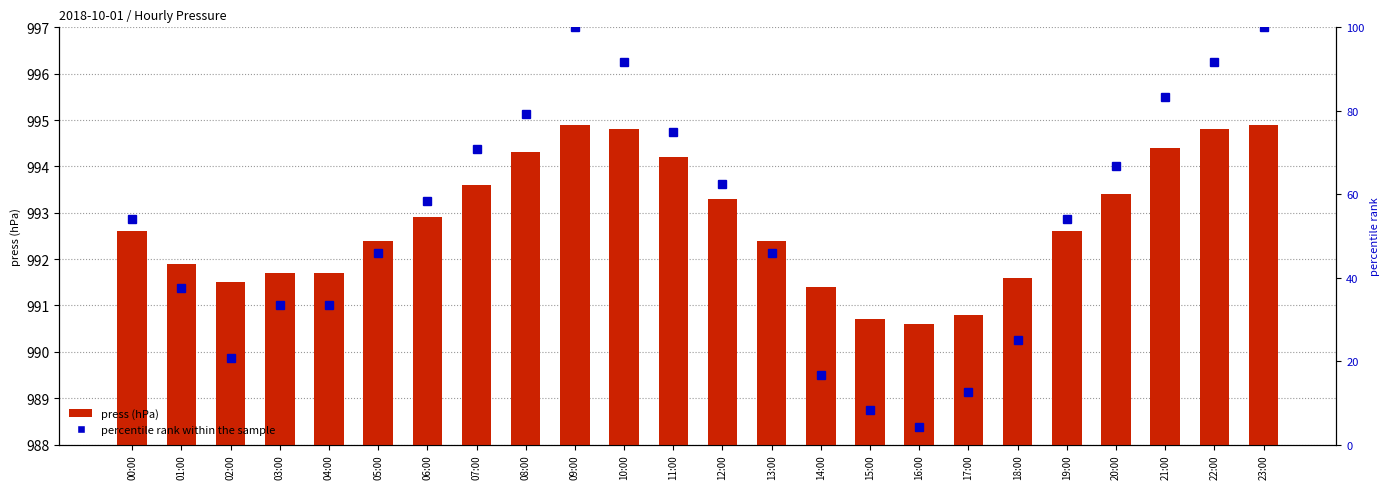

What is the total value across all series at 14:00?

1008.1